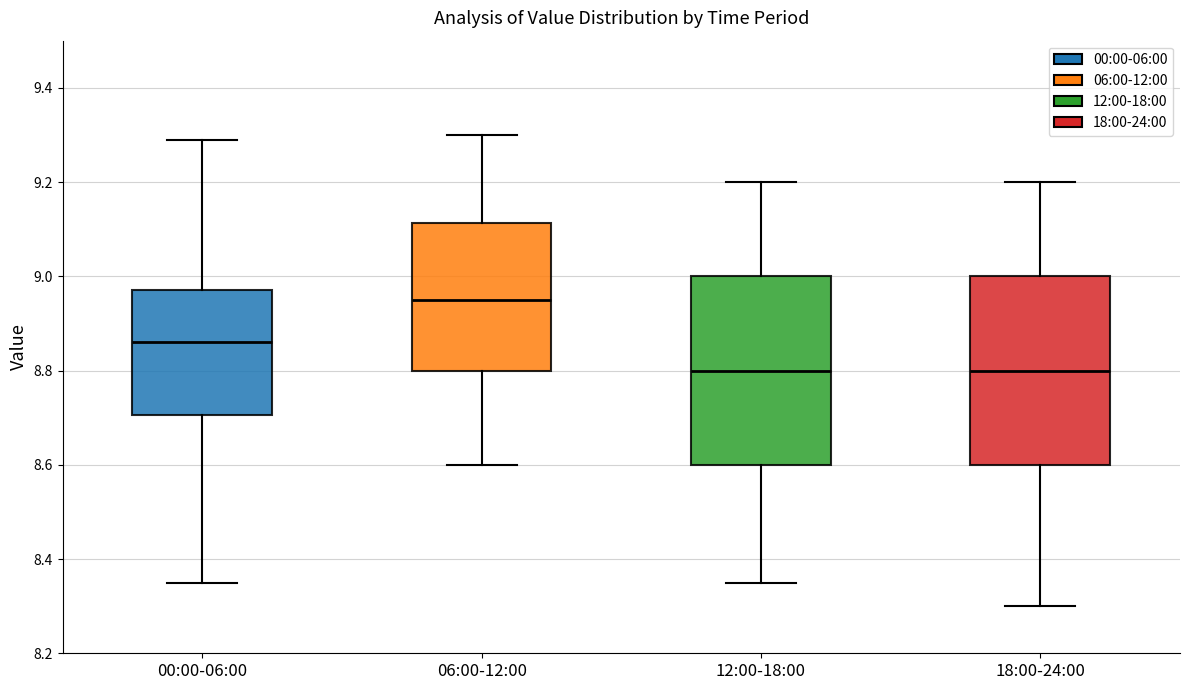

Reading left to right, transcribe this box plot: for each box, give where its median line is, the range the box spans, and where its two whiskers end, as read against the y-axis. The values are not printed on the chart, so give them approximately, as read against the axis.

00:00-06:00: median 8.86, box 8.70 to 8.98, whiskers 8.36 to 9.30
06:00-12:00: median 8.96, box 8.80 to 9.12, whiskers 8.60 to 9.30
12:00-18:00: median 8.80, box 8.60 to 9.00, whiskers 8.36 to 9.20
18:00-24:00: median 8.80, box 8.60 to 9.00, whiskers 8.30 to 9.20